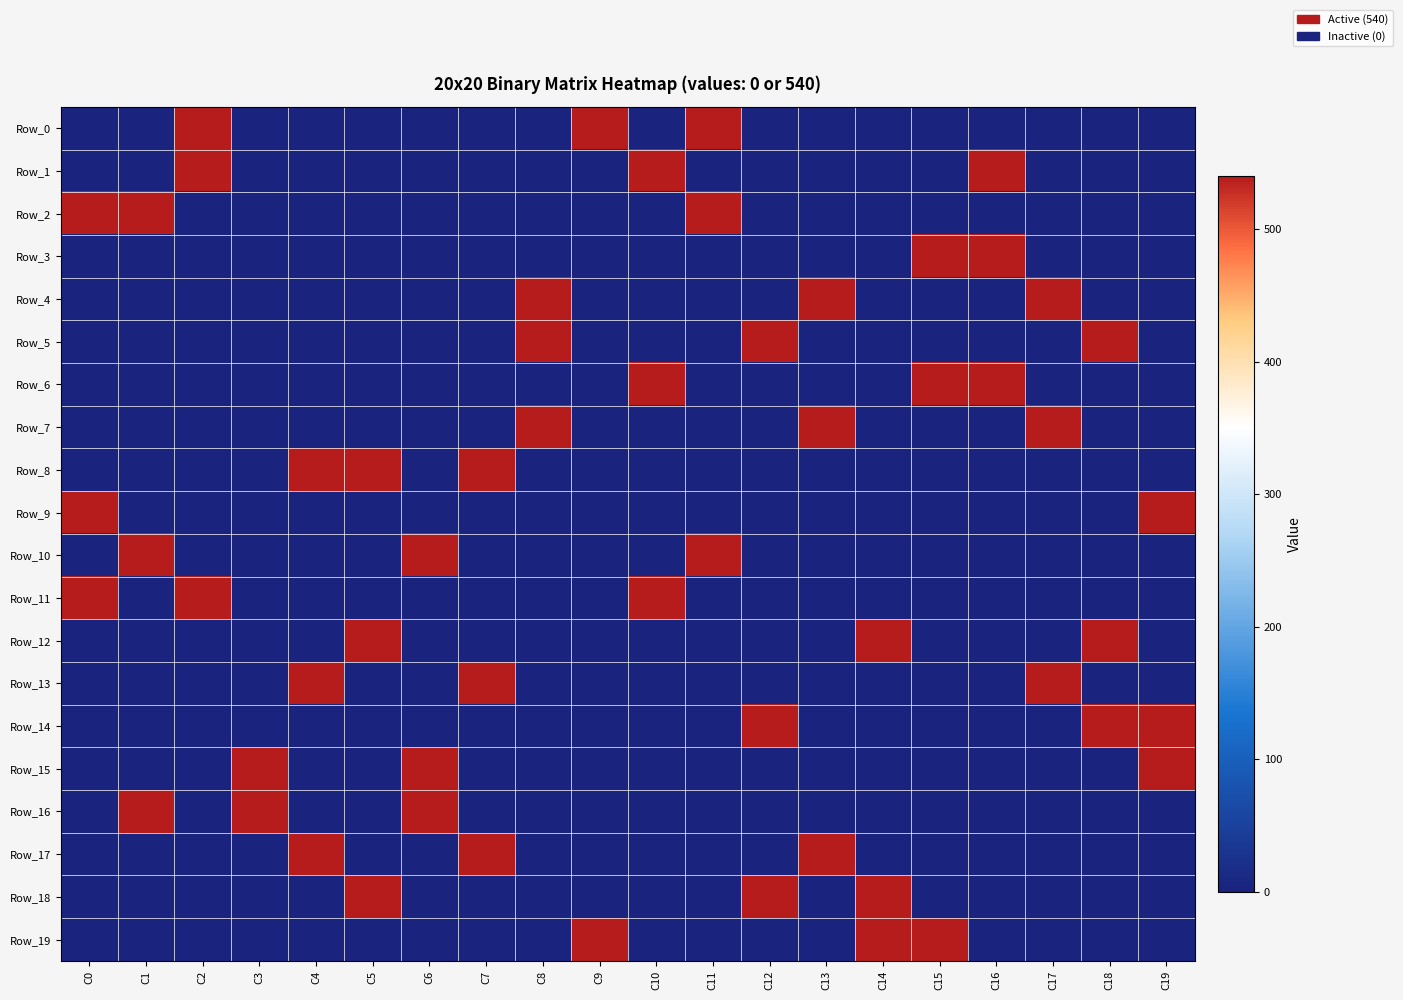

Which series has the widest spread of values?

Row_0